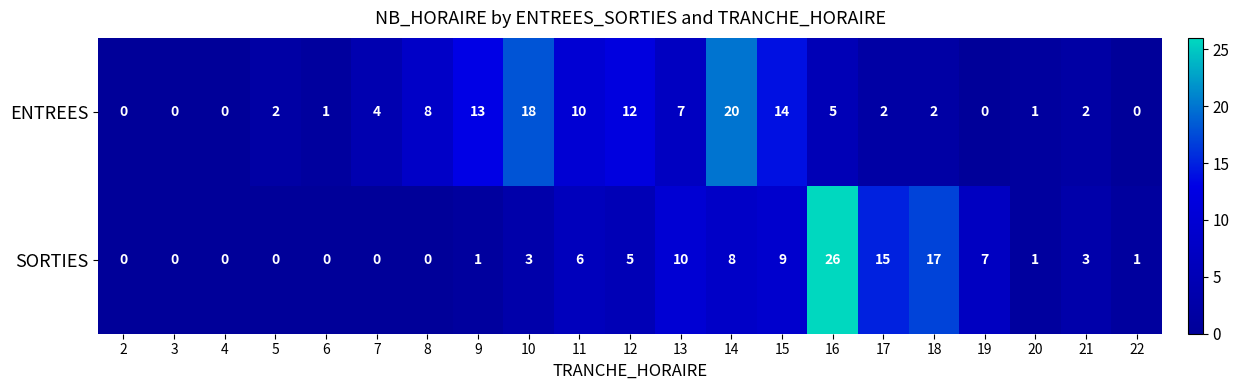

What is the difference between the maximum and minimum values in the ENTREES series?

20